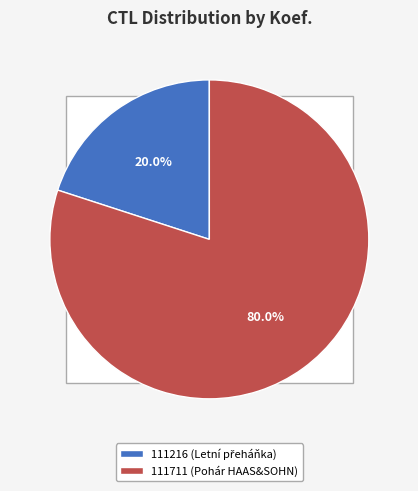

Does 111216 represent more than half of the total?

No